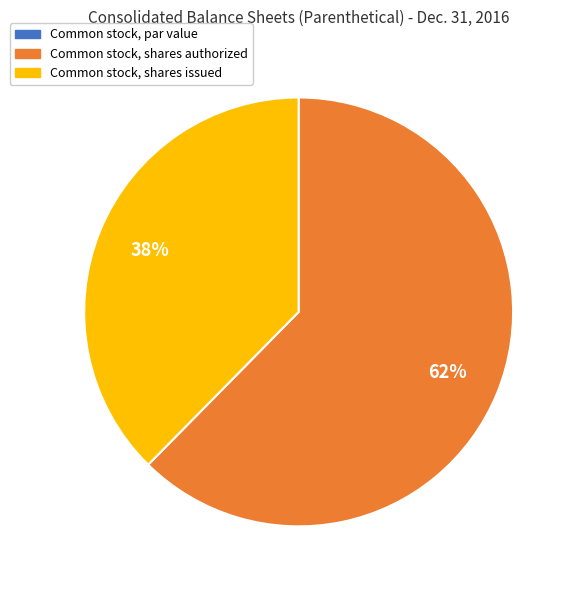

To the nearest percent, what is the average slice percentage?

33%